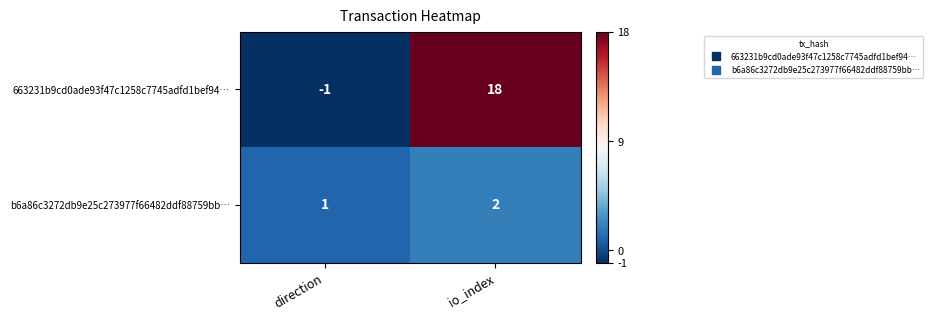

What is the maximum value shown in the chart?

18